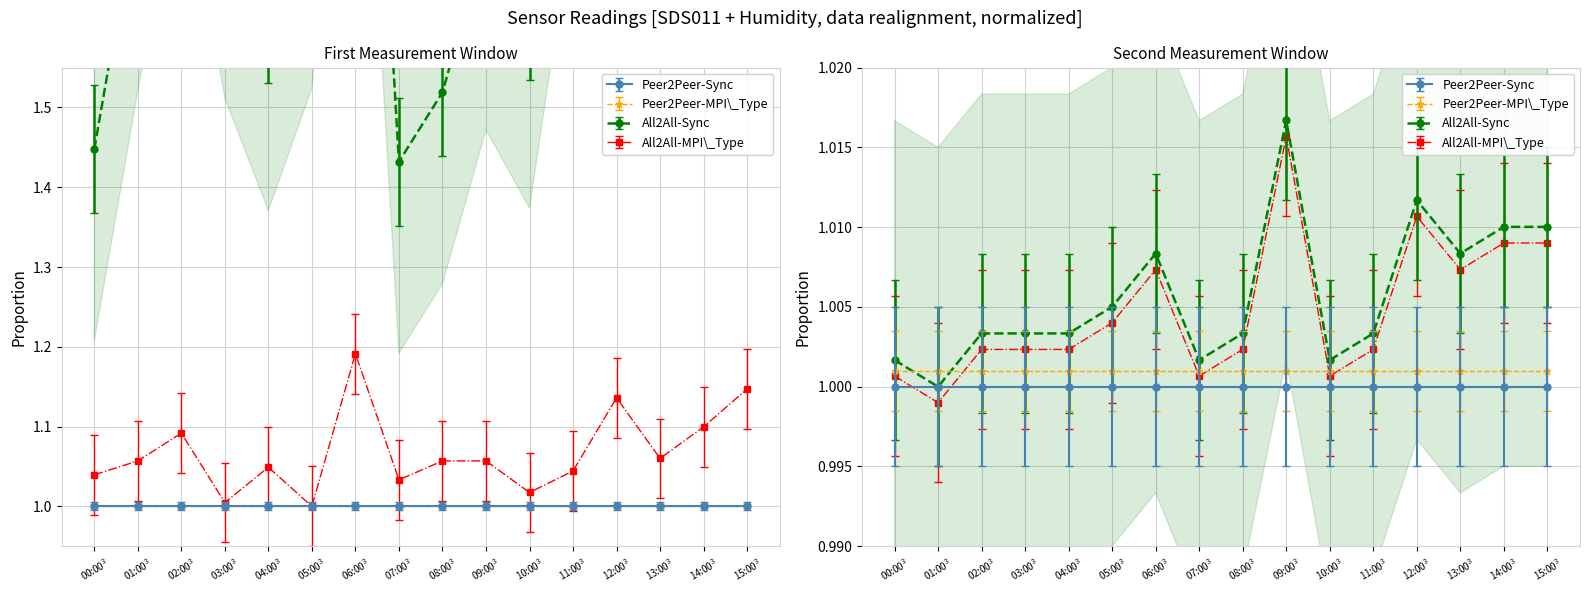

Is it true that Humidity equals 1.0 at 09:00$^3$?

True